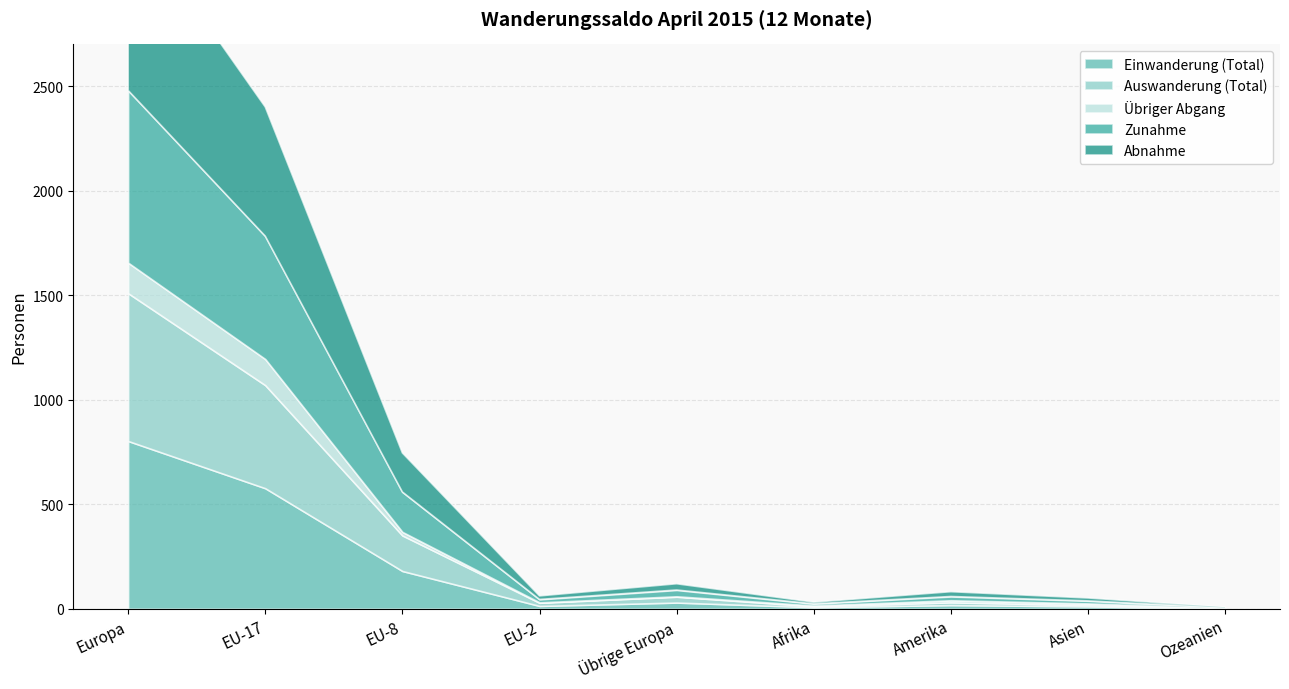

What is the value of the Einwanderung (Total) point at the 9th from the left?

1